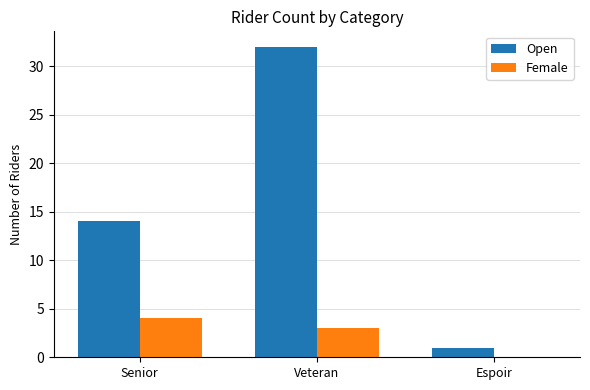

What is the maximum value for Open?

32